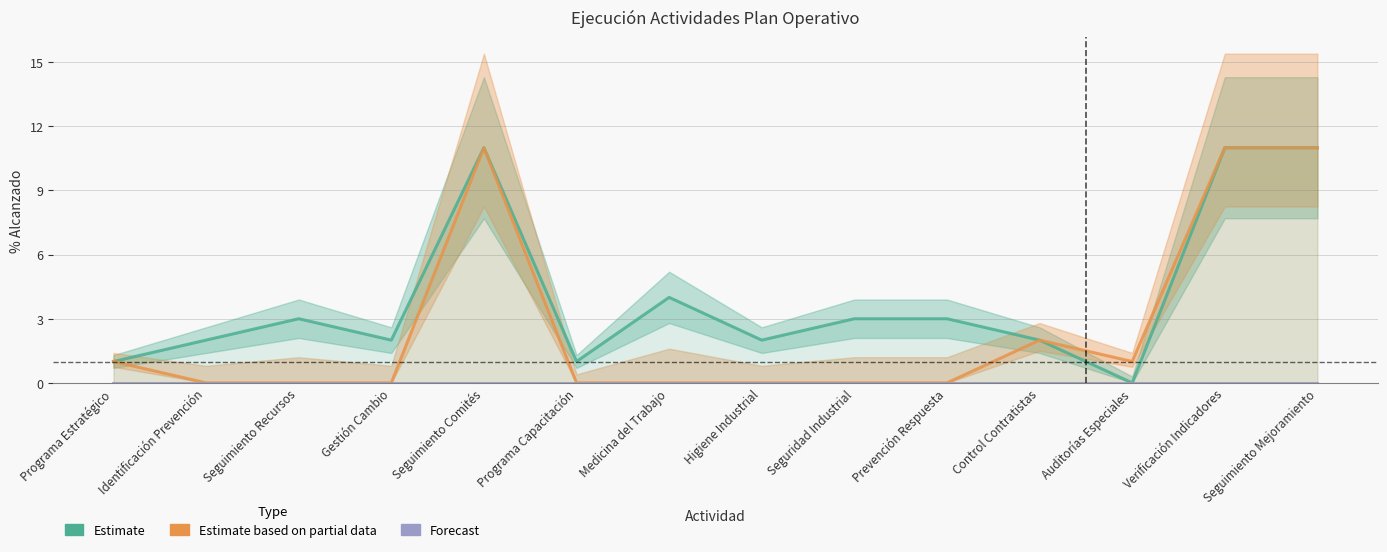

True or false: Estimate based on partial data and Estimate intersect in this chart.

False